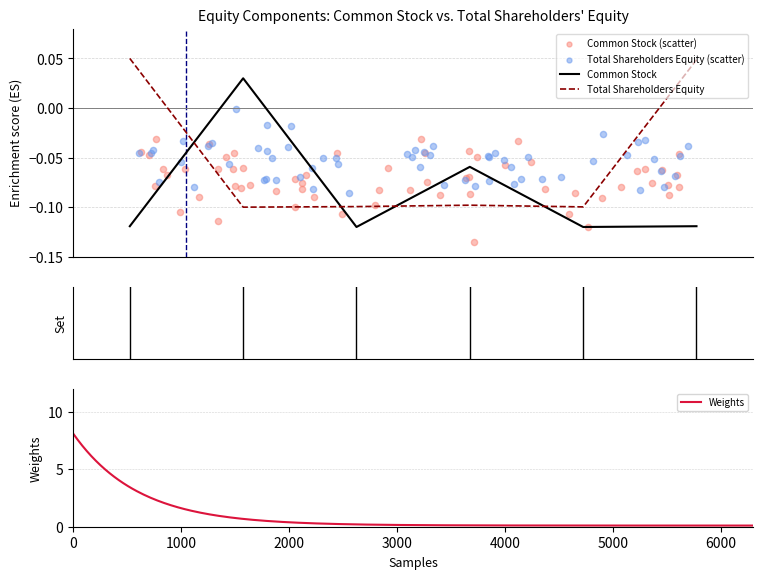

Which series has the widest spread of Y values?

Total Shareholders Equity